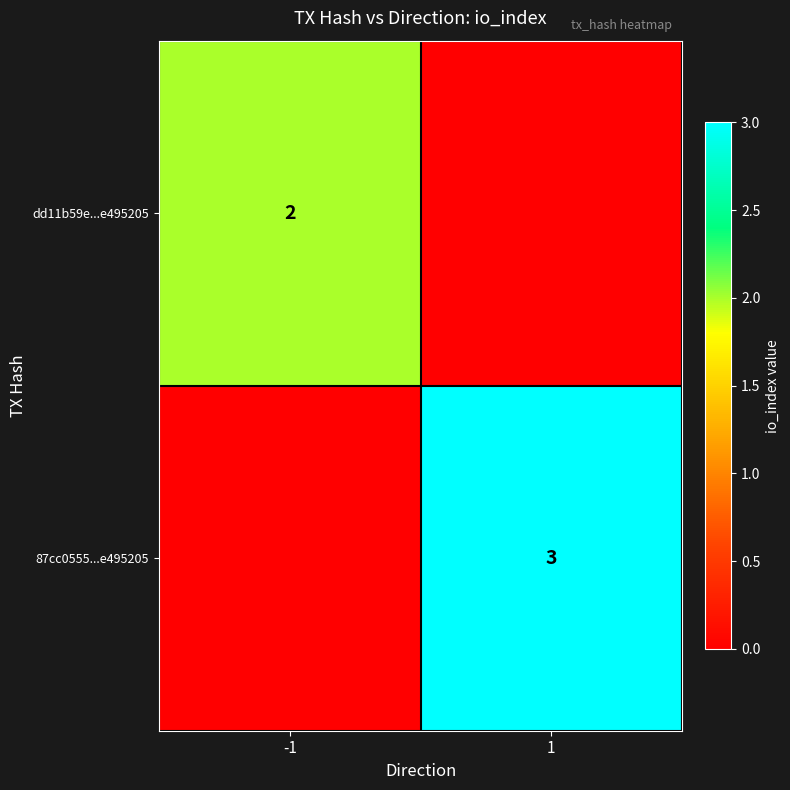

True or false: 87cc0555...e495205 has a value of 3 at 1.

True